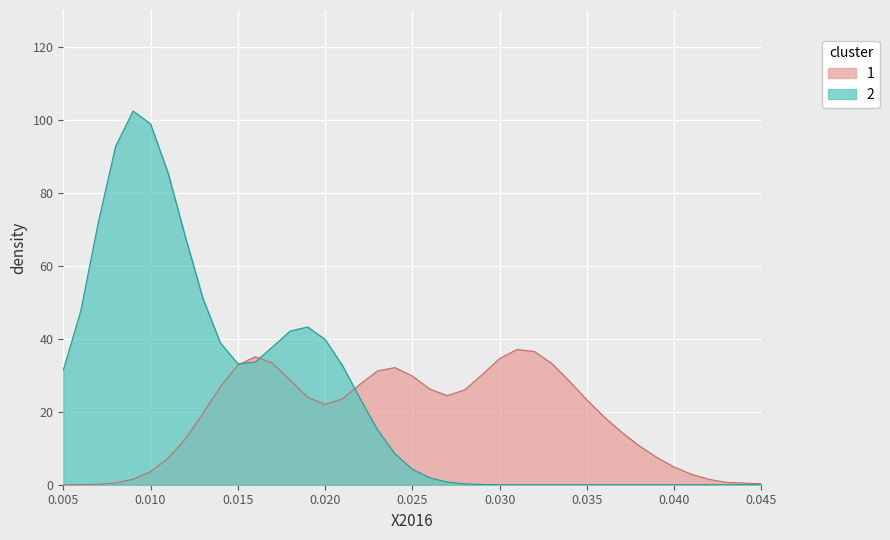

List the series in order of their overall mean, lowest first.

1, 2